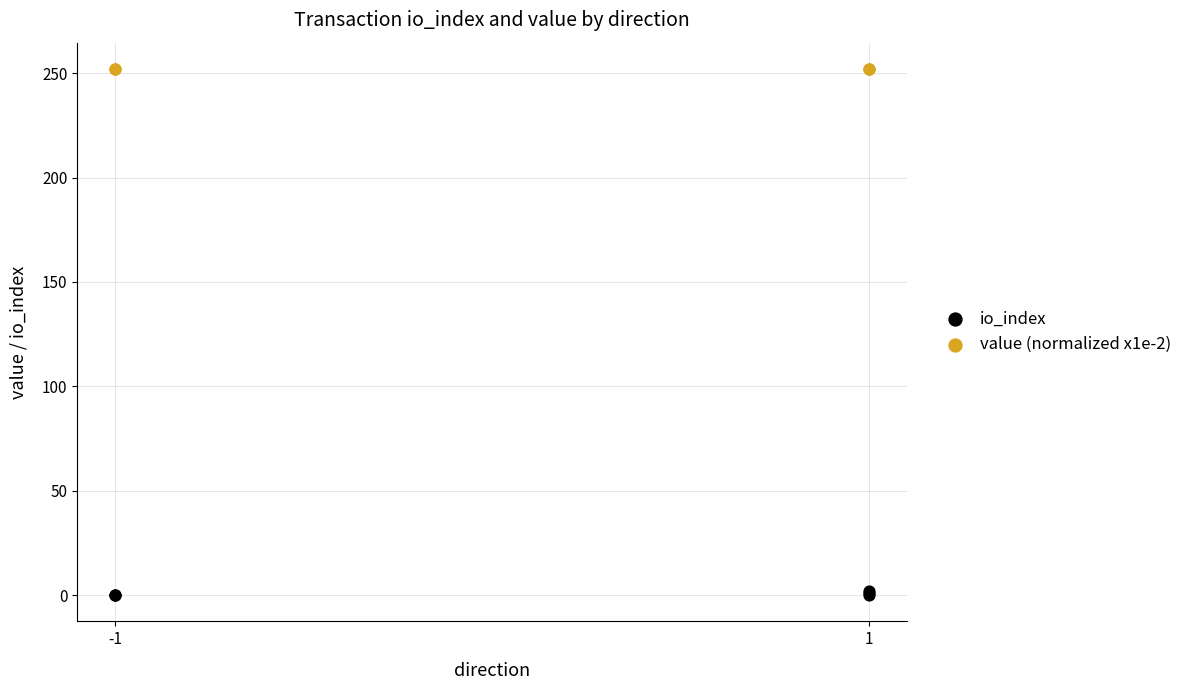

Which series reaches the minimum Y coordinate?

io_index